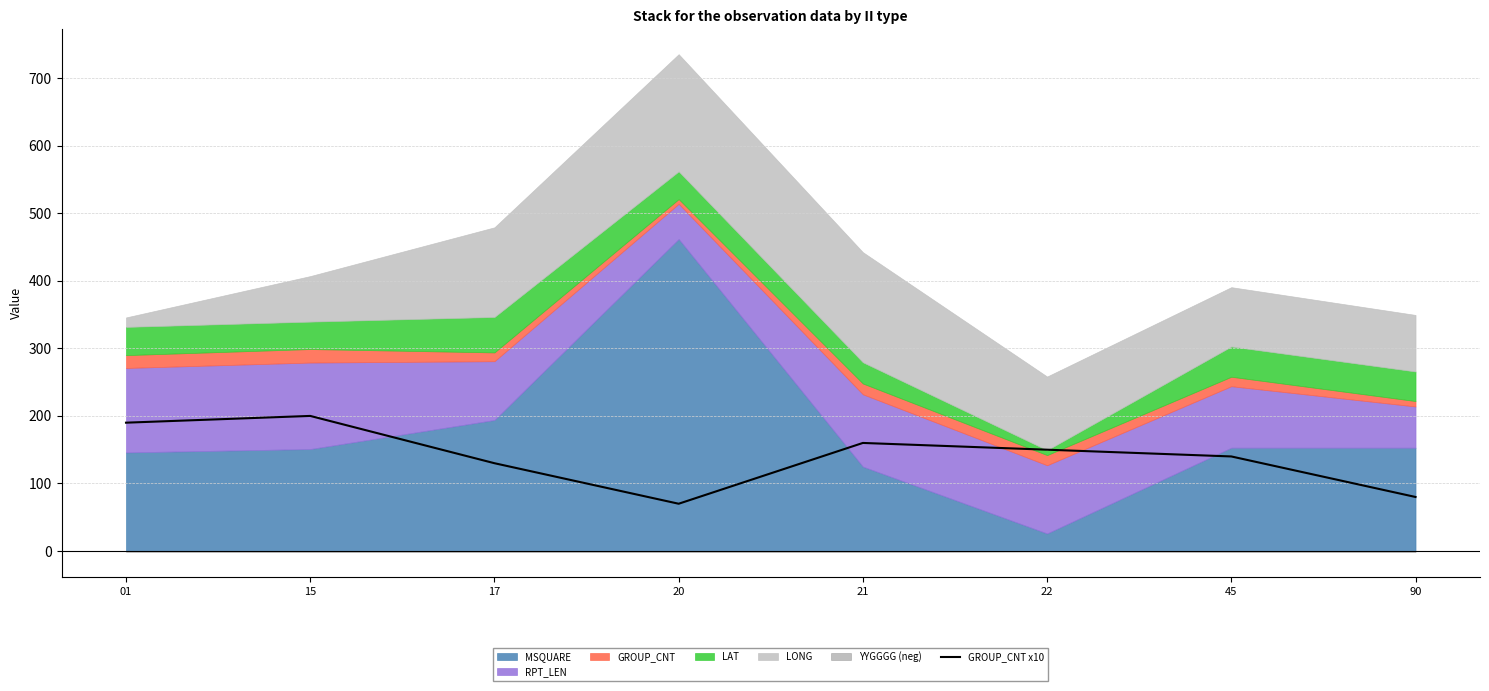

Read the value at 17, to the nearest 5.

130